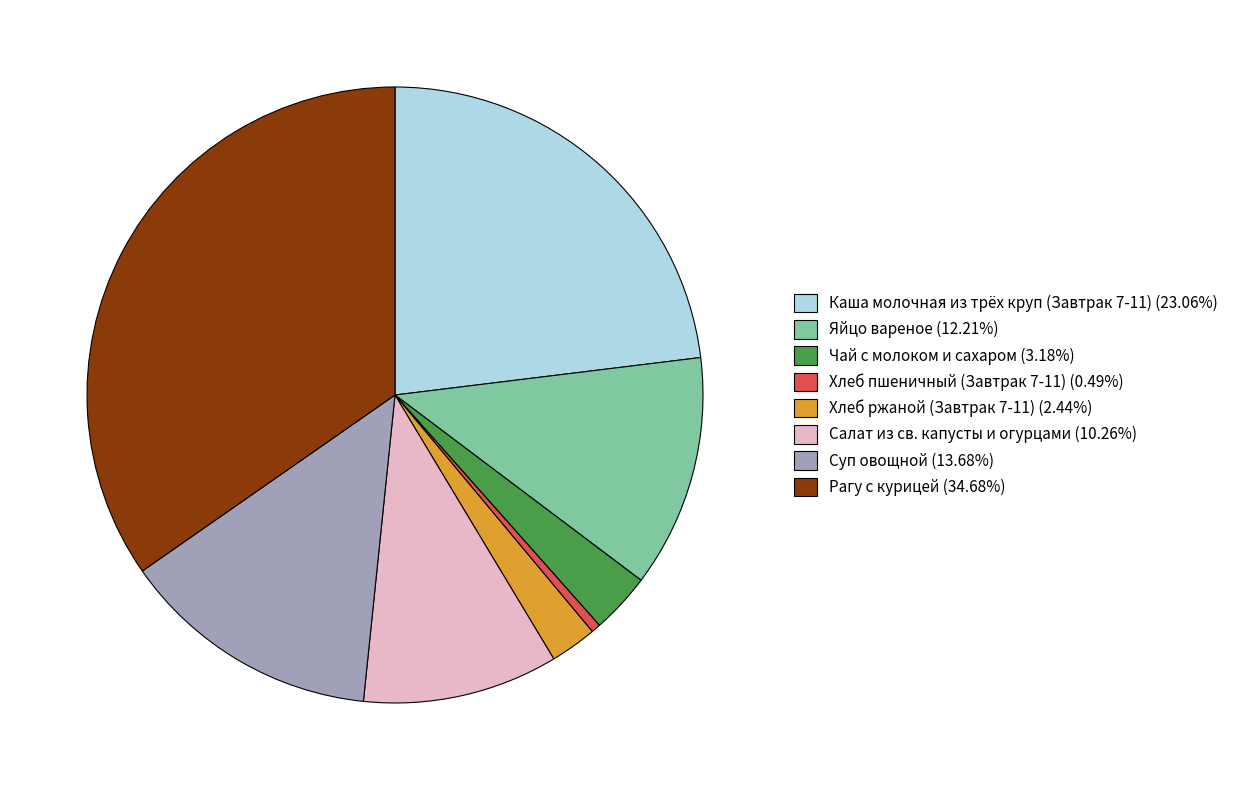

Which slice is the largest?

Рагу с курицей